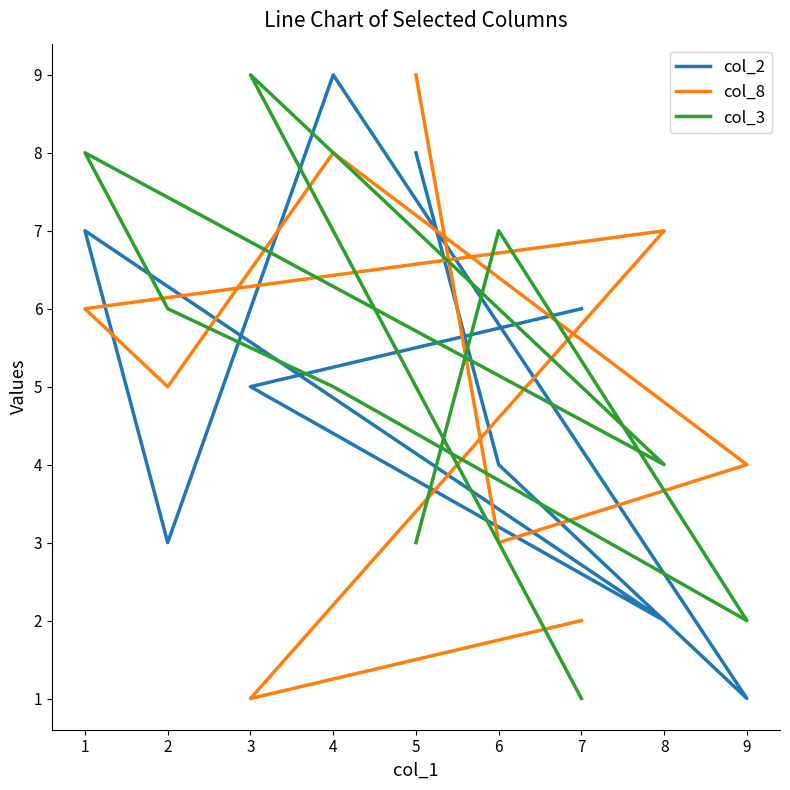

In col_2, how many points are higher than both neighbors (excluding endpoints)?

2